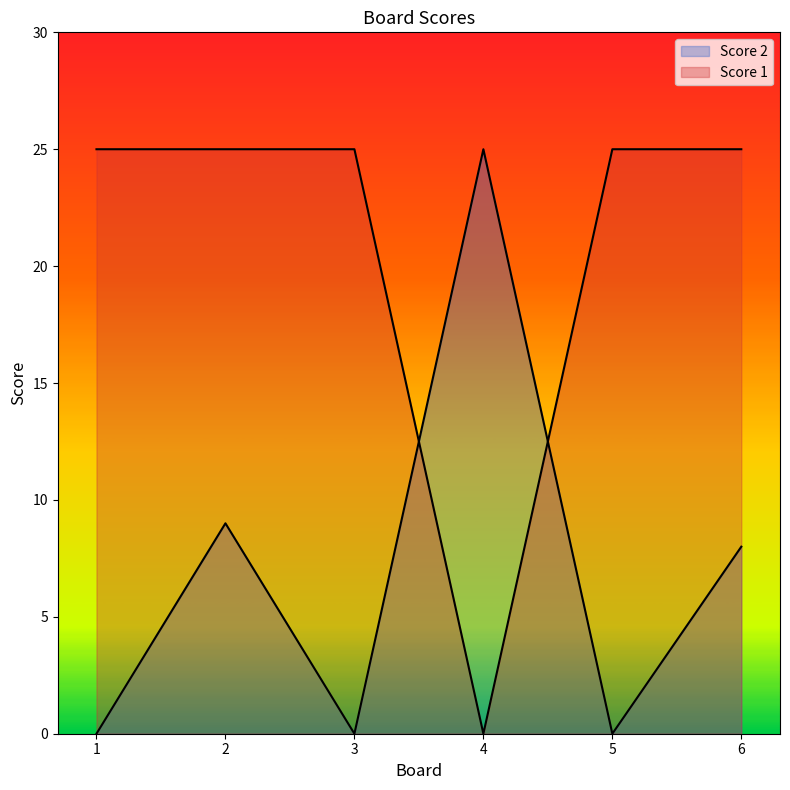

What is the difference between the maximum and minimum values in the Score 1 series?

25